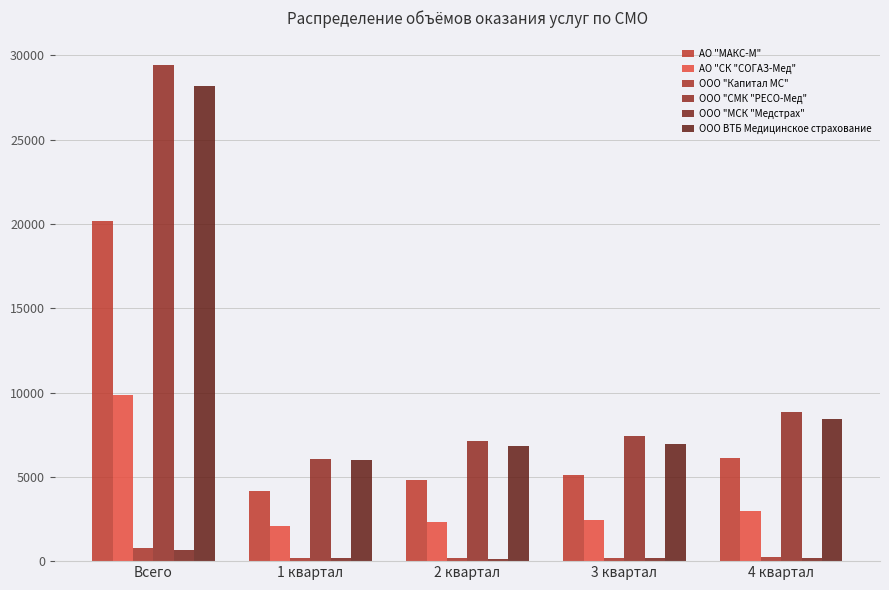

Read the ООО "СМК "РЕСО-Мед" value at 3 квартал, to the nearest 100.

7400